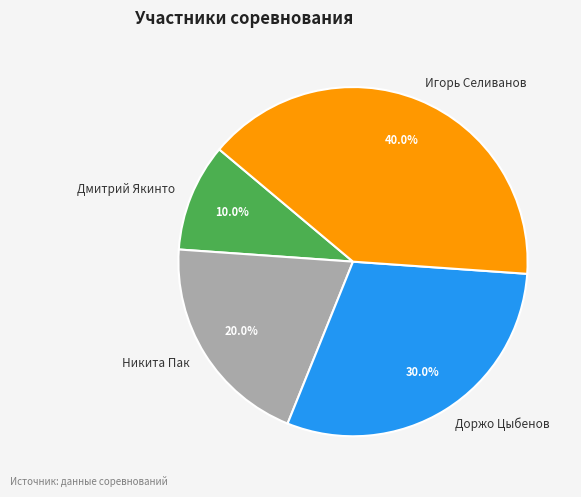

To the nearest percent, what is the difference between the Доржо Цыбенов and Никита Пак slice percentages?

10%